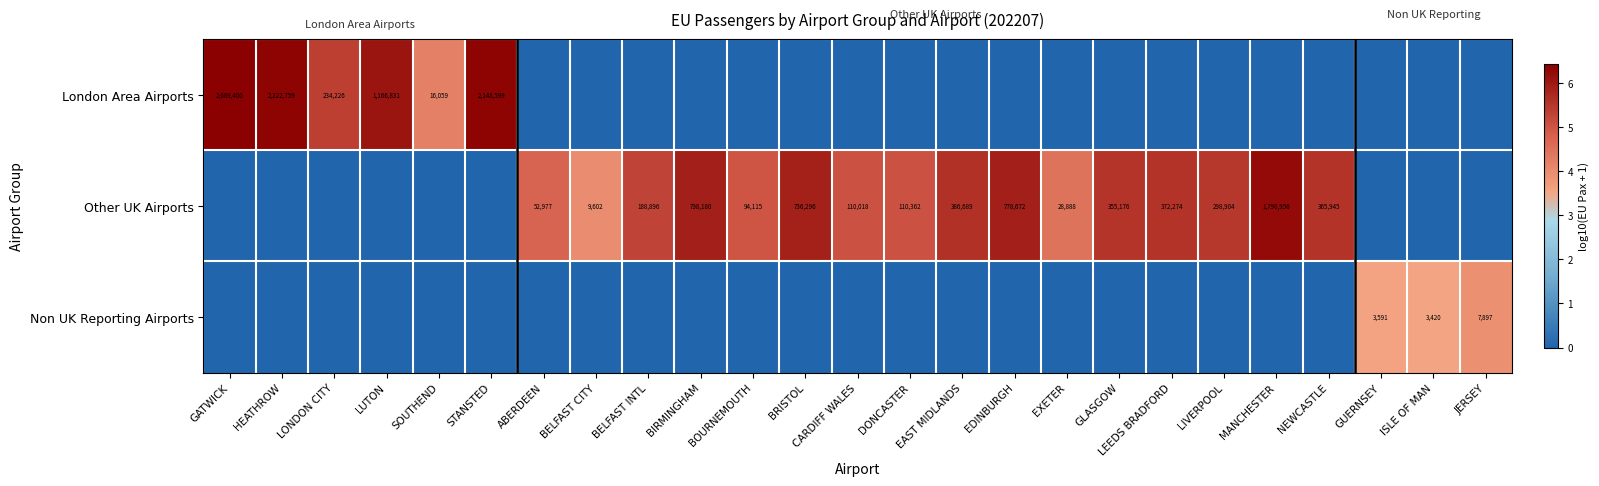

The Other UK Airports series shows 372274 at LEEDS BRADFORD. True or false?

True